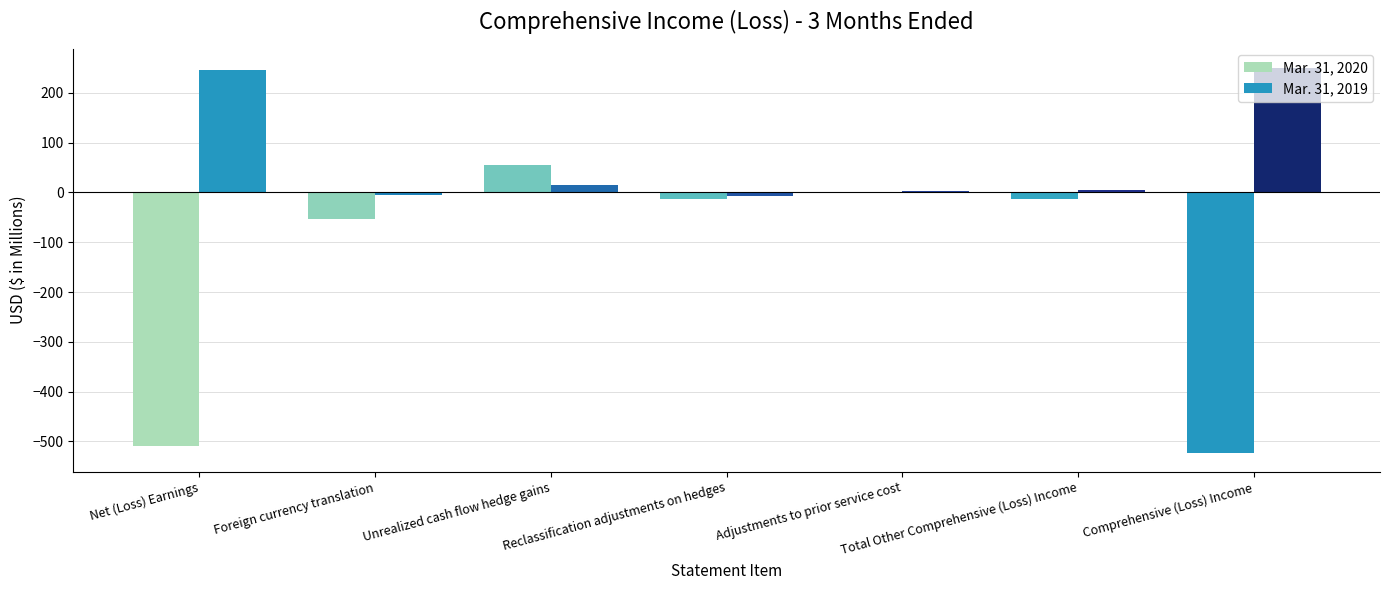

At which label is Mar. 31, 2020 closest to -233?

Foreign currency translation